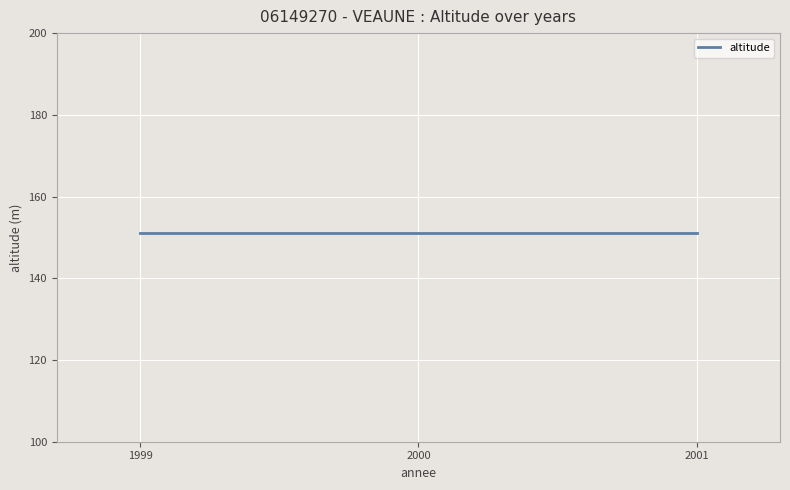

Does the chart display data point markers on the line(s)?

No